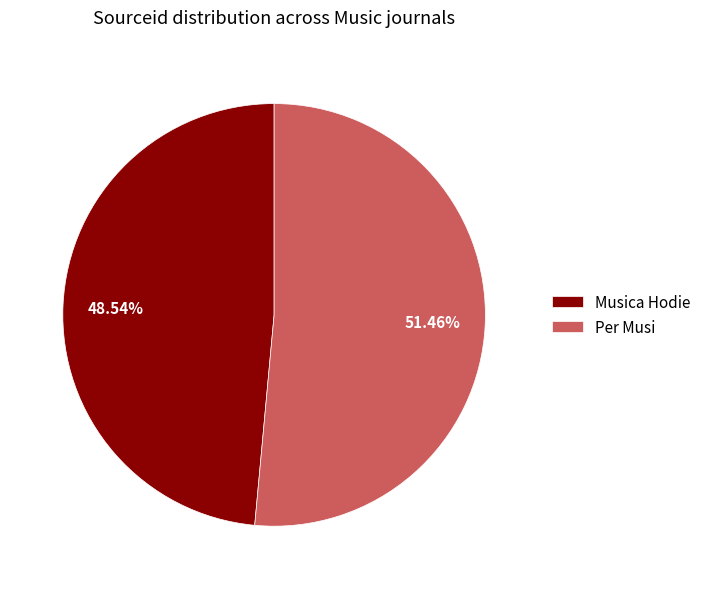

Between Musica Hodie and Per Musi, which is larger?

Per Musi